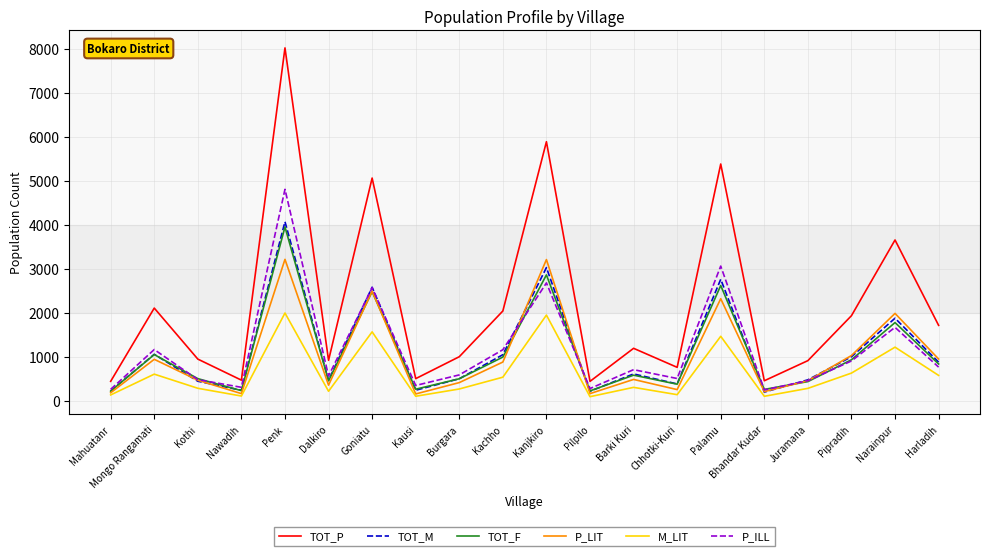

Is it true that P_ILL equals 278 at Pilpilo?

True